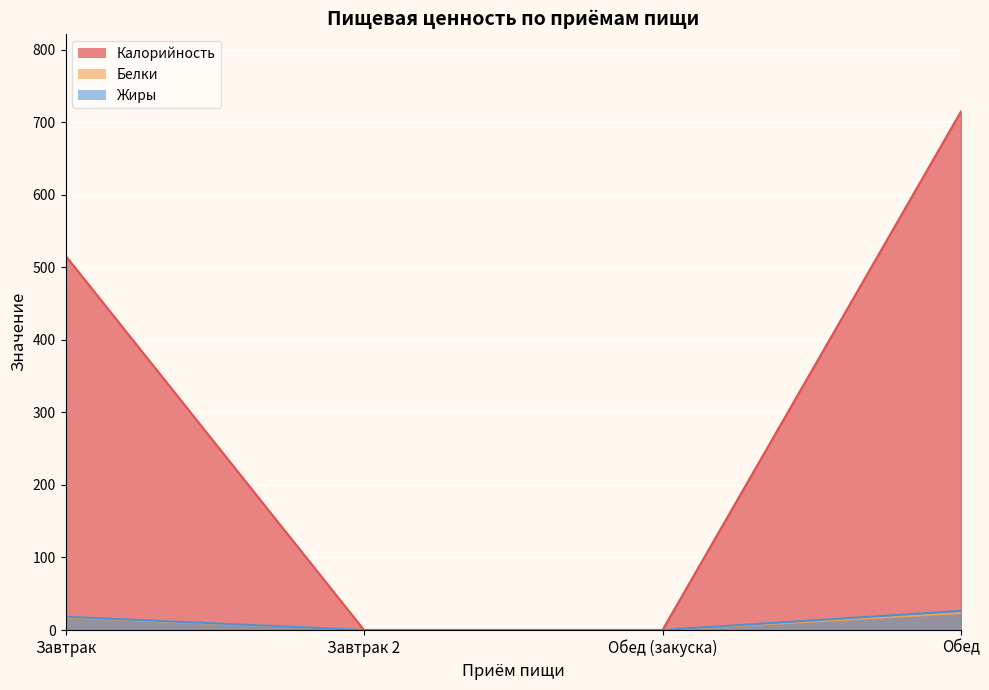

True or false: Калорийность has more than 2 interior local peaks.

False